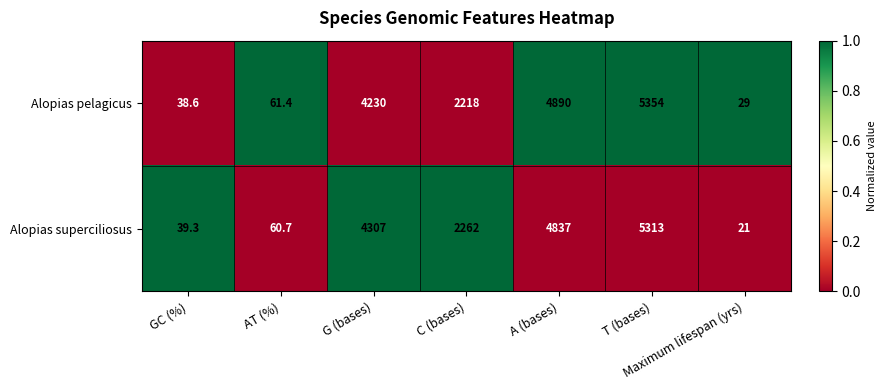

True or false: Alopias superciliosus has a value of 1421.7 at C (bases).

False